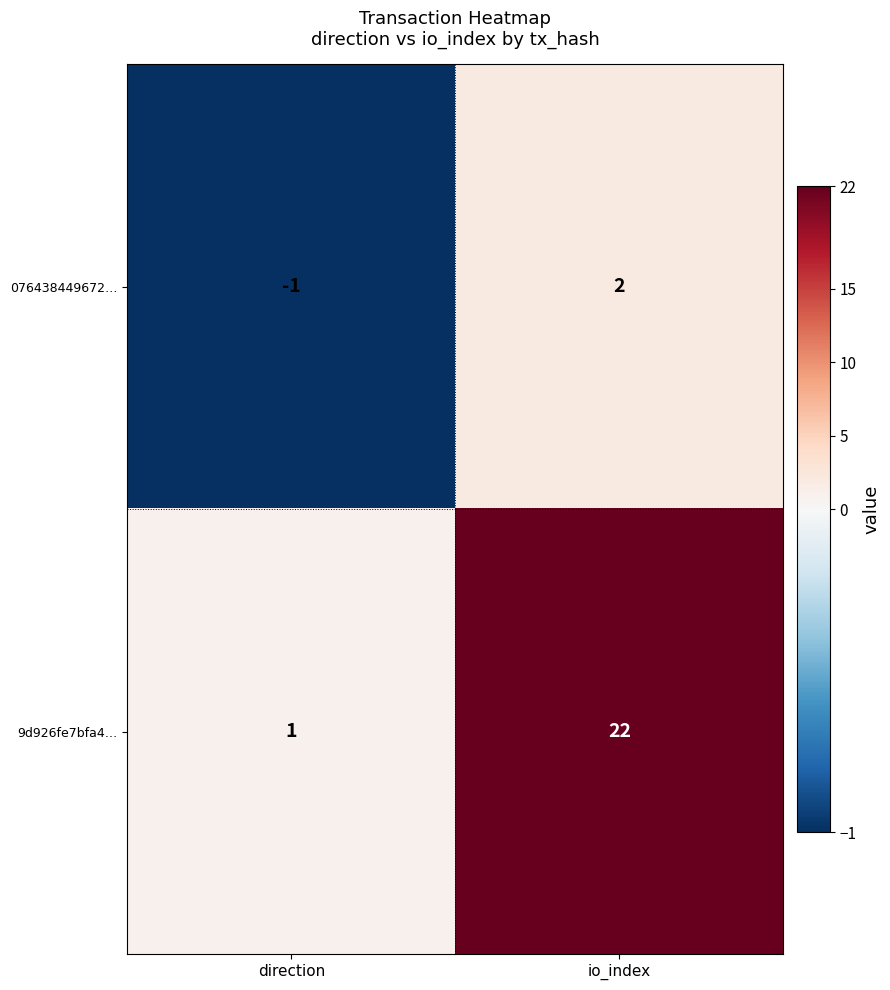

Which series has the widest spread of values?

9d926fe7bfa4…